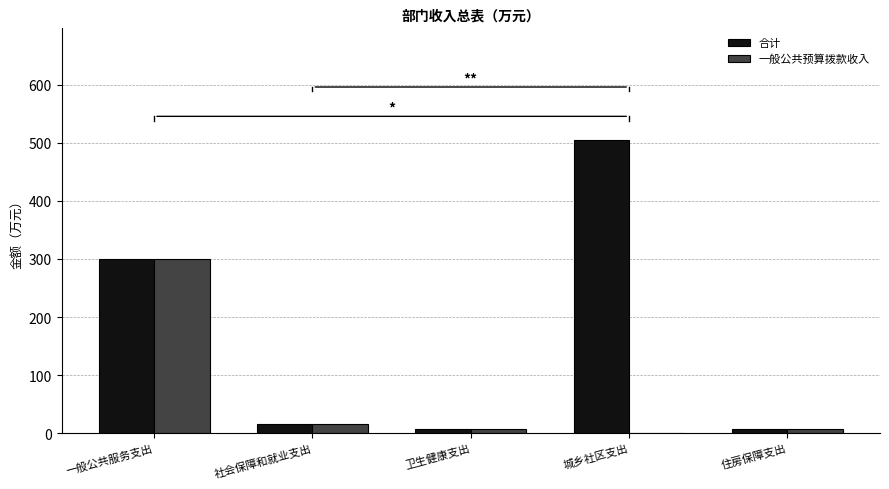

How many data points in 合计 are above 15?

3